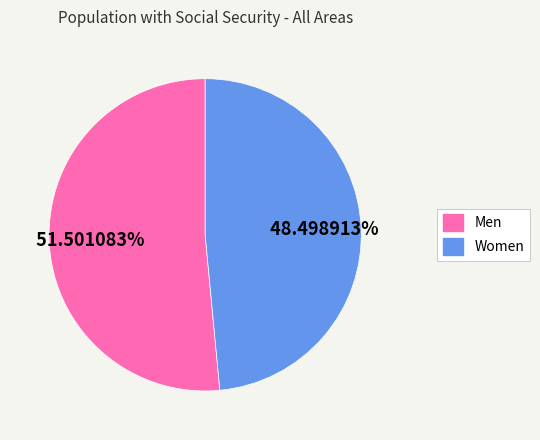

How many segments does this pie chart have?

2